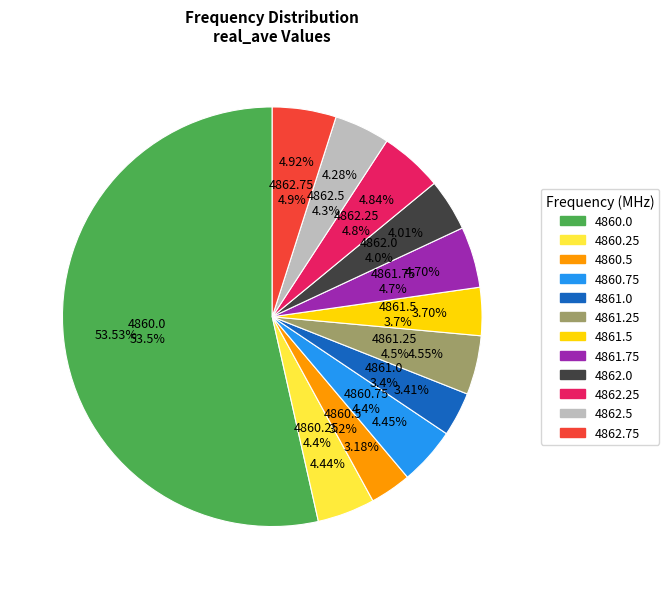

Do 4862.0 and 4861.75 together represent more than half of the pie?

No